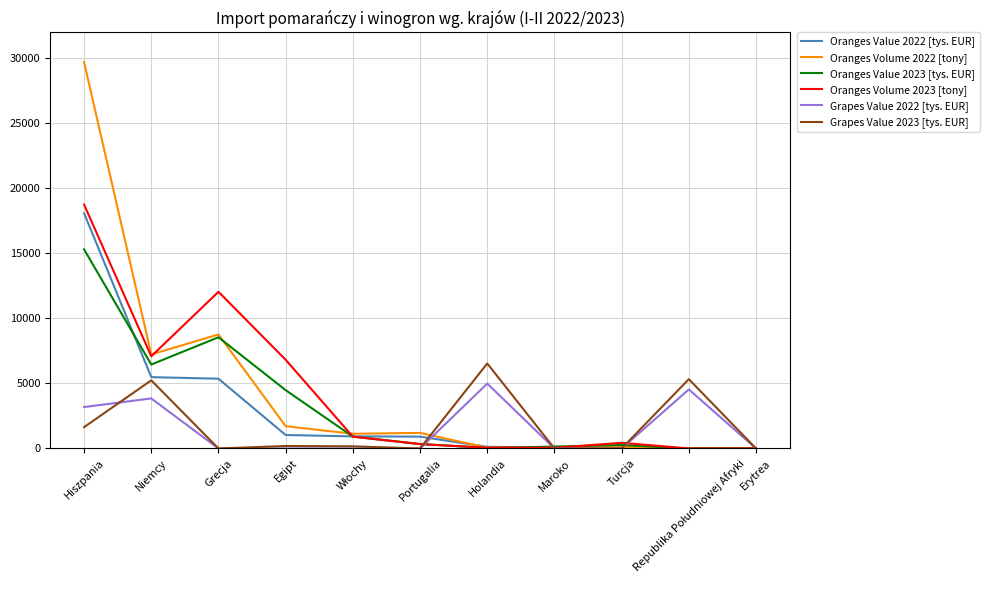

At which label does Oranges Value 2023 [tys. EUR] reach its peak?

Hiszpania